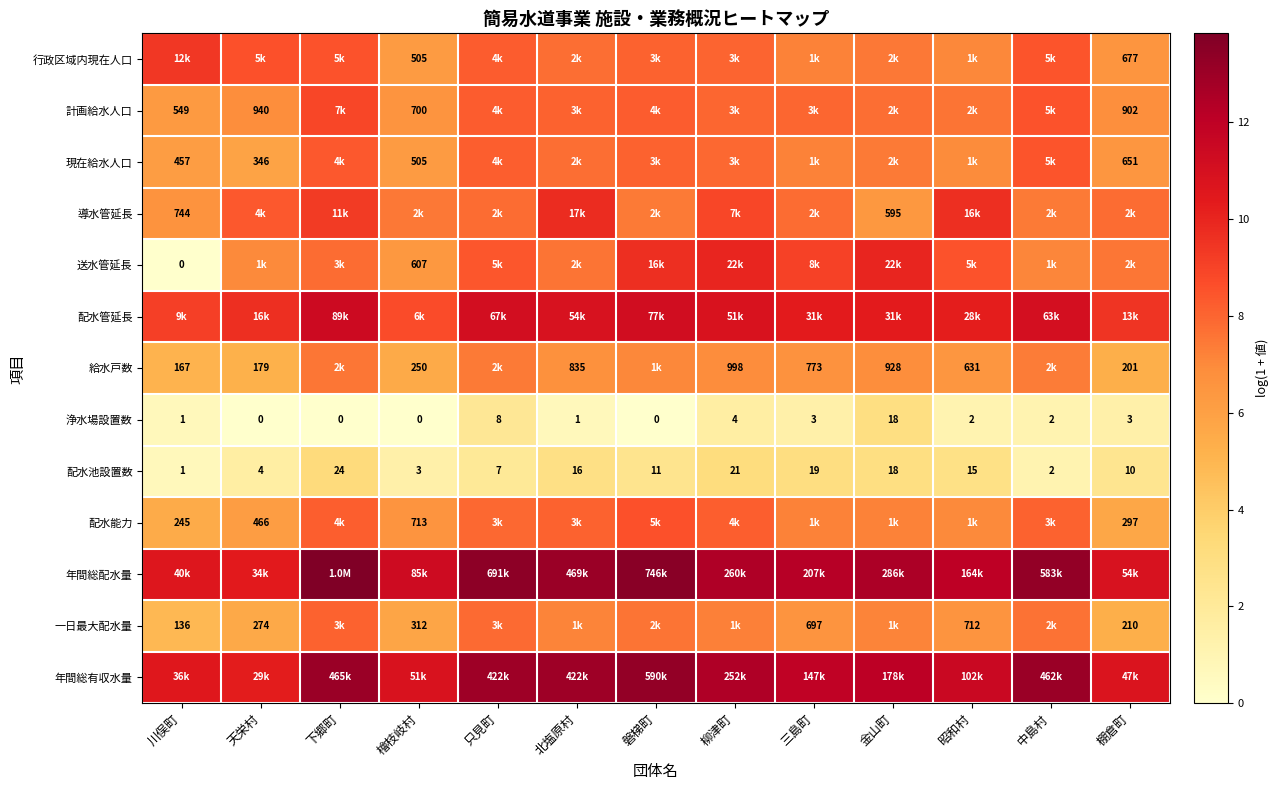

At which label does 浄水場設置数 reach its peak?

金山町